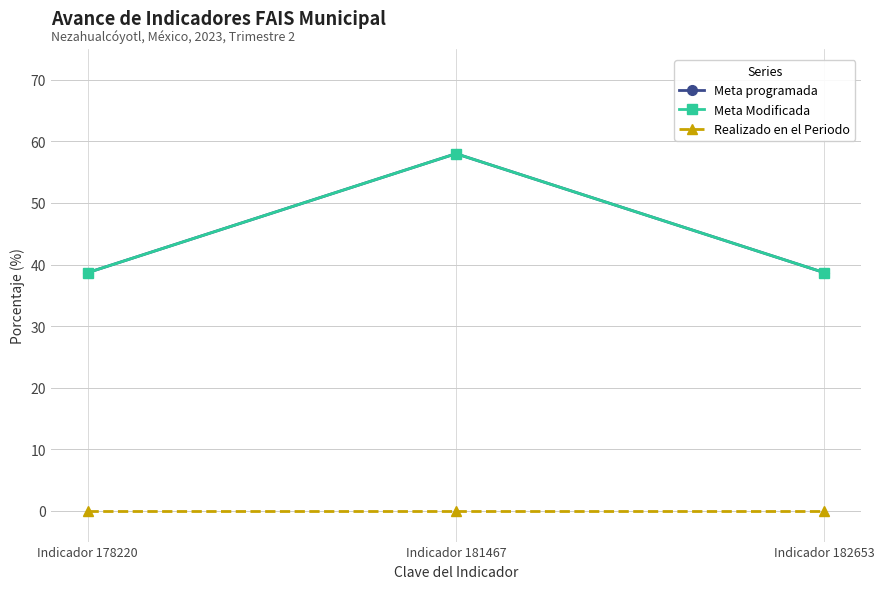

Which category has the highest value in the Meta programada series?

Indicador 181467